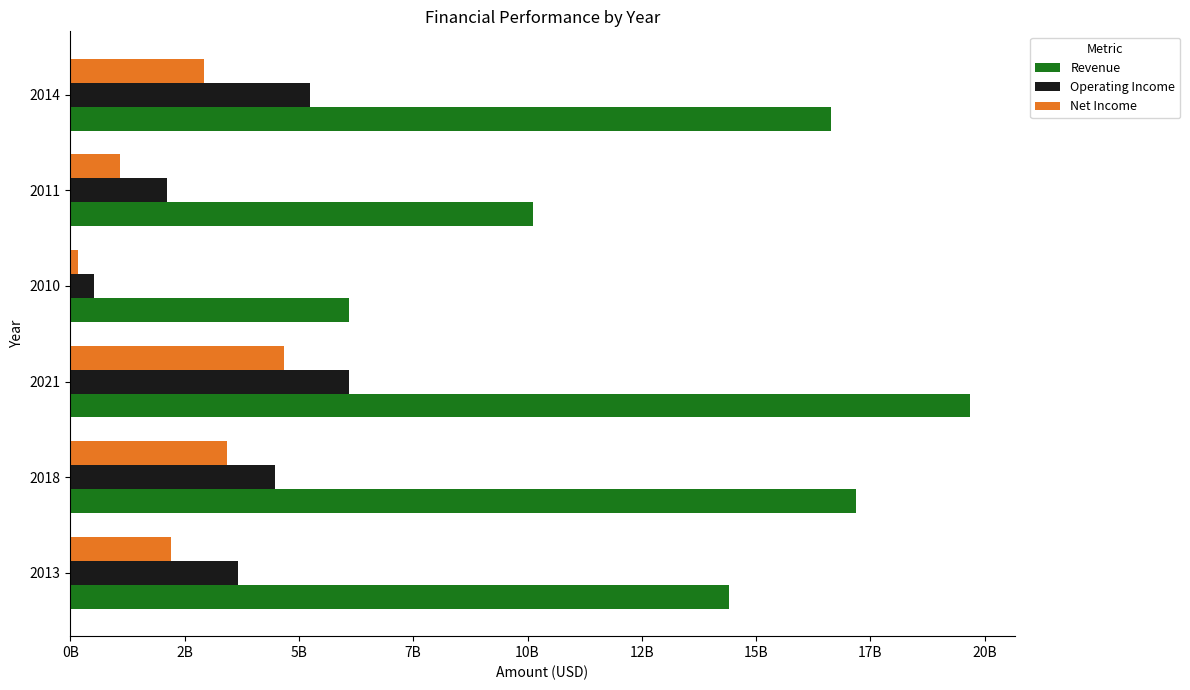

What is the average value of the Revenue series?

14018413500